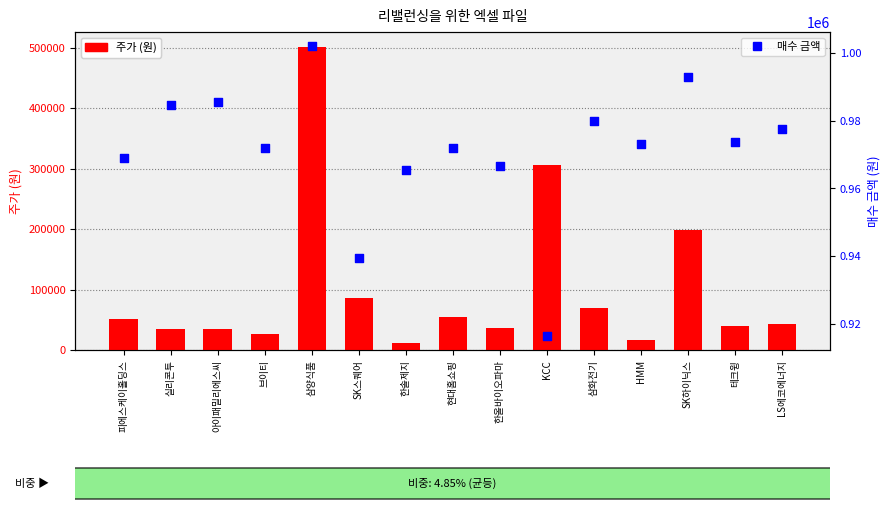

Which series has the largest Y range (max minus min)?

주가 (원)